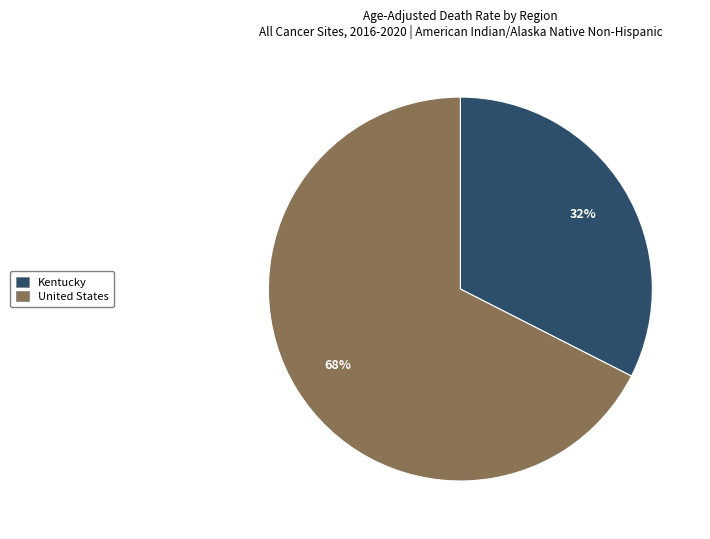

What percentage is the United States slice, to the nearest percent?

68%